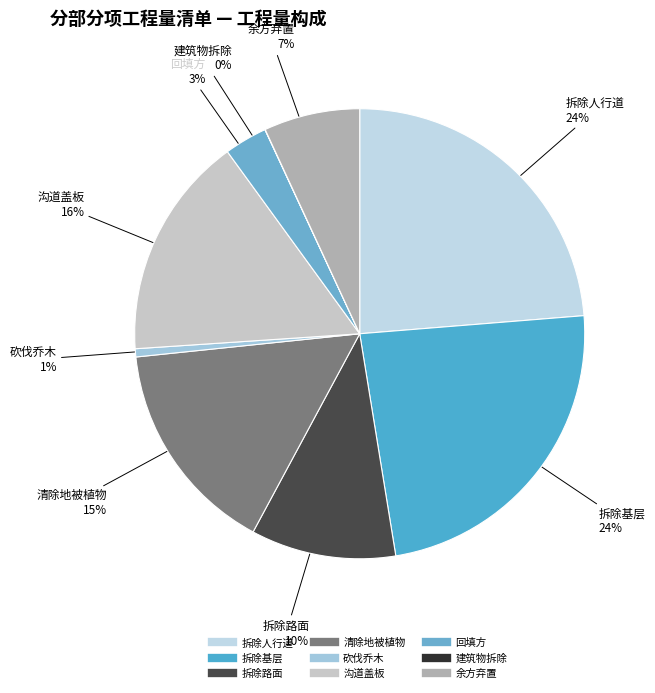

To the nearest percent, what is the difference between the 余方弃置 and 沟道盖板 slice percentages?

9%